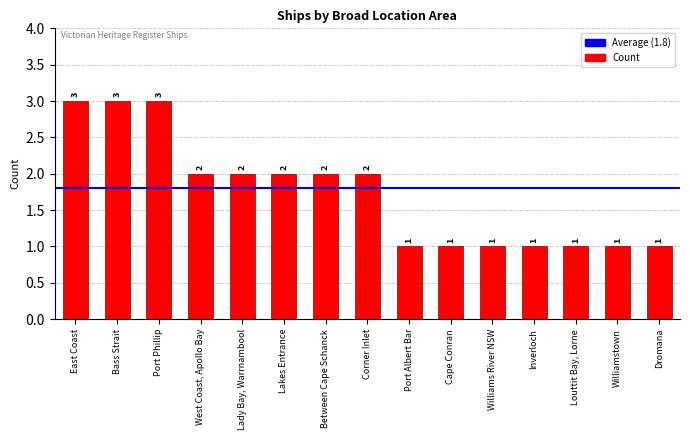

Count the values in the range 1 to 2.

12